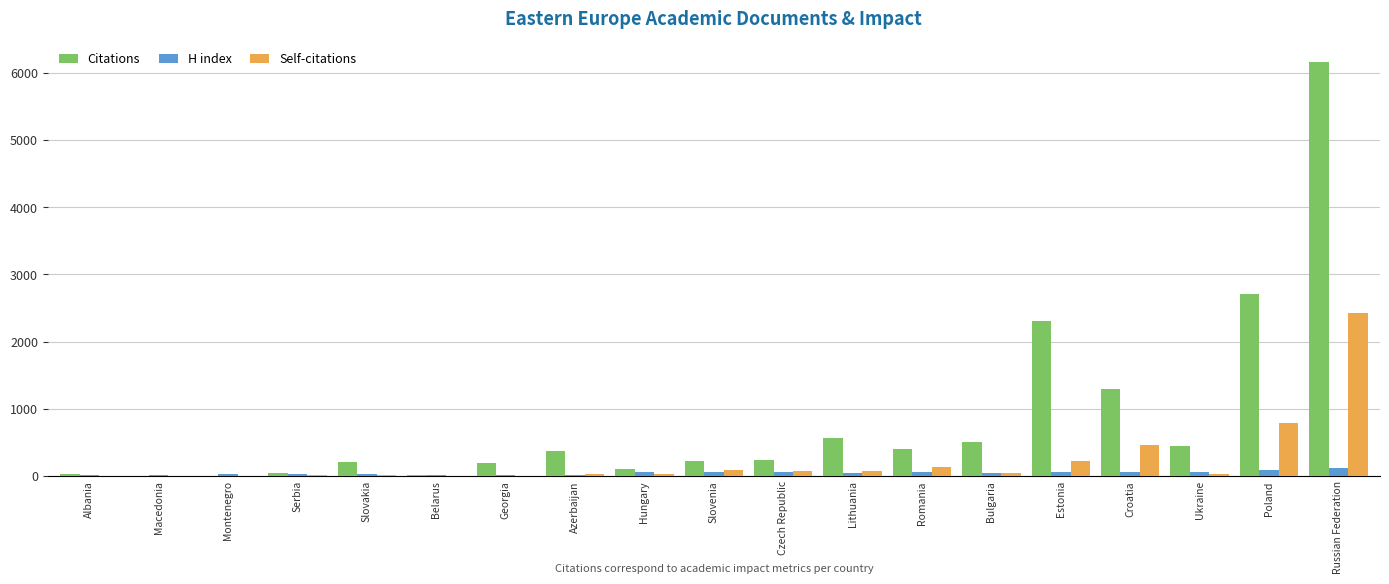

What is the average value of the H index series?

48